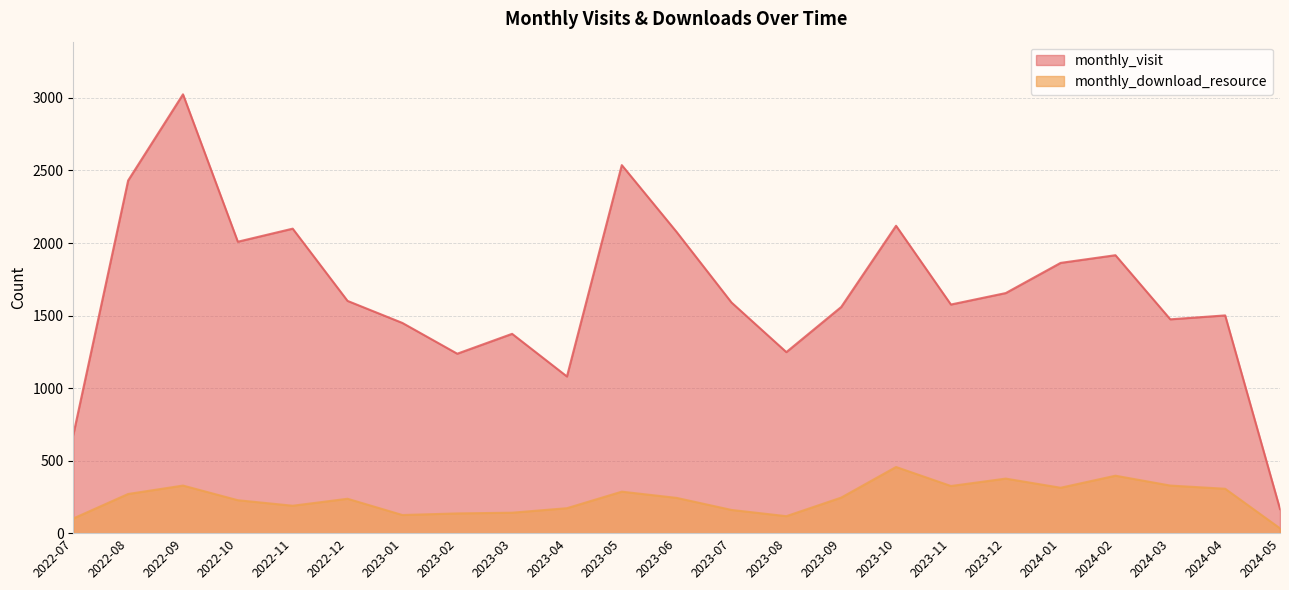

True or false: monthly_download_resource has a value of 237 at 2022-12.

True